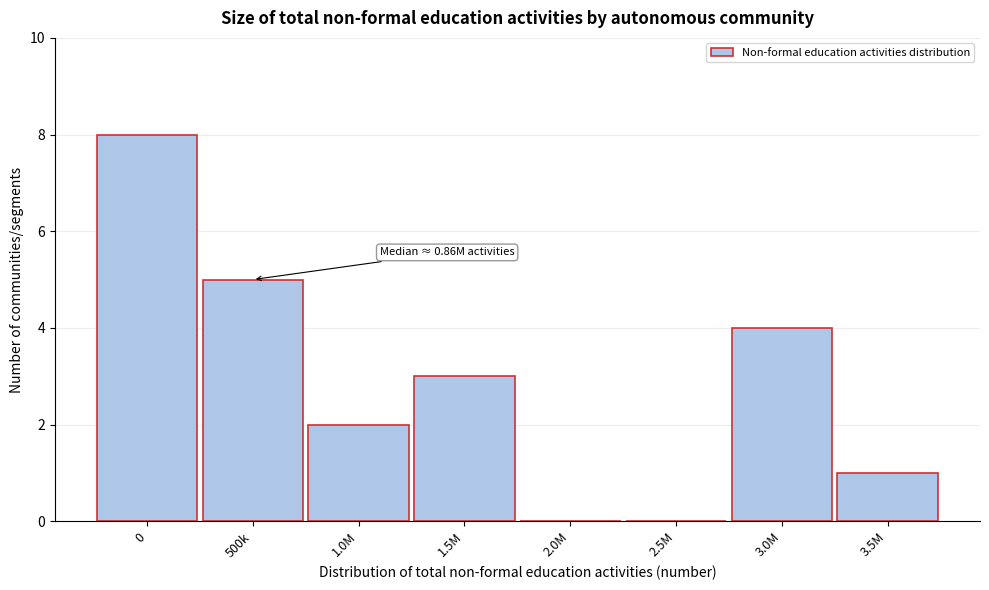

Reading left to right, what are all the values shown in this chart?

0=8	500k=5	1.0M=2	1.5M=3	2.0M=0	2.5M=0	3.0M=4	3.5M=1